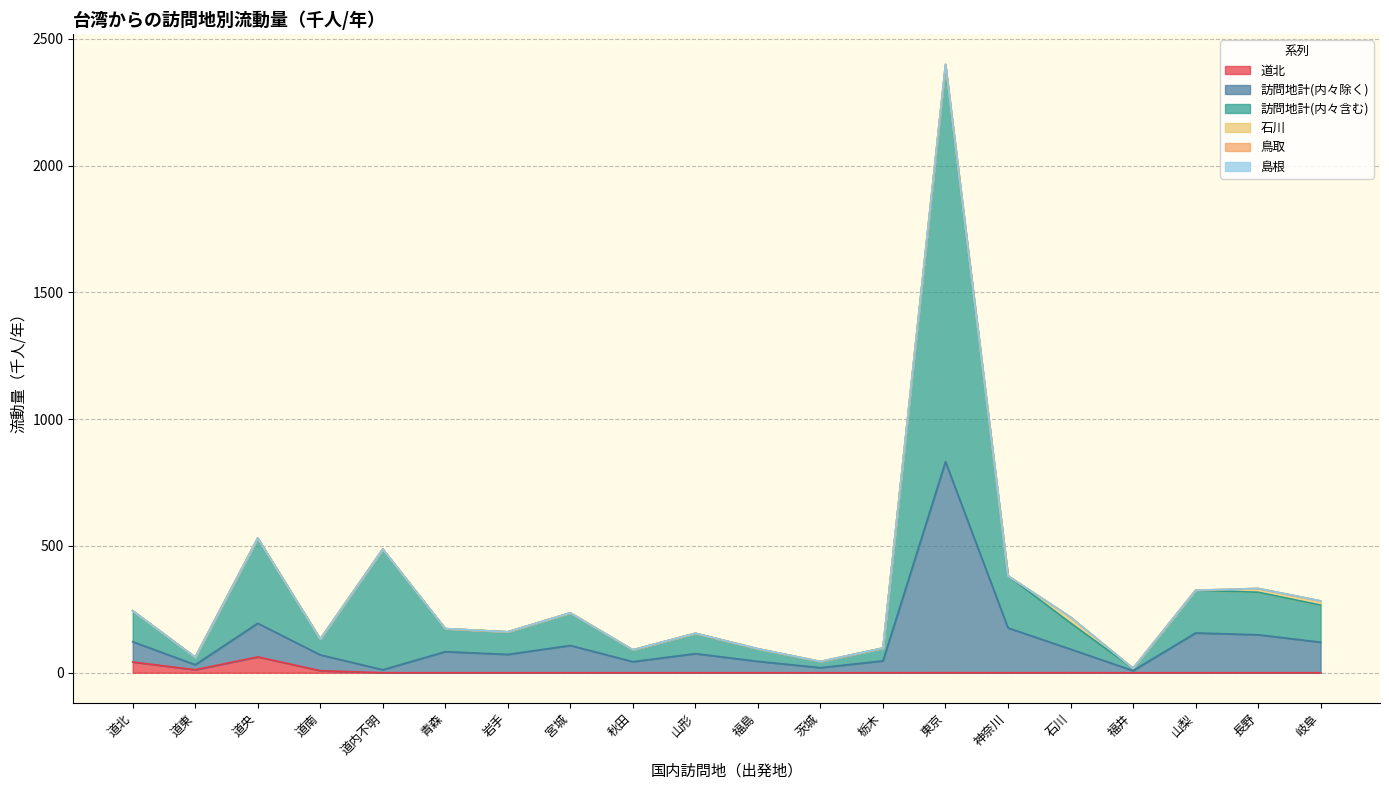

How many lines are shown in the chart?

6